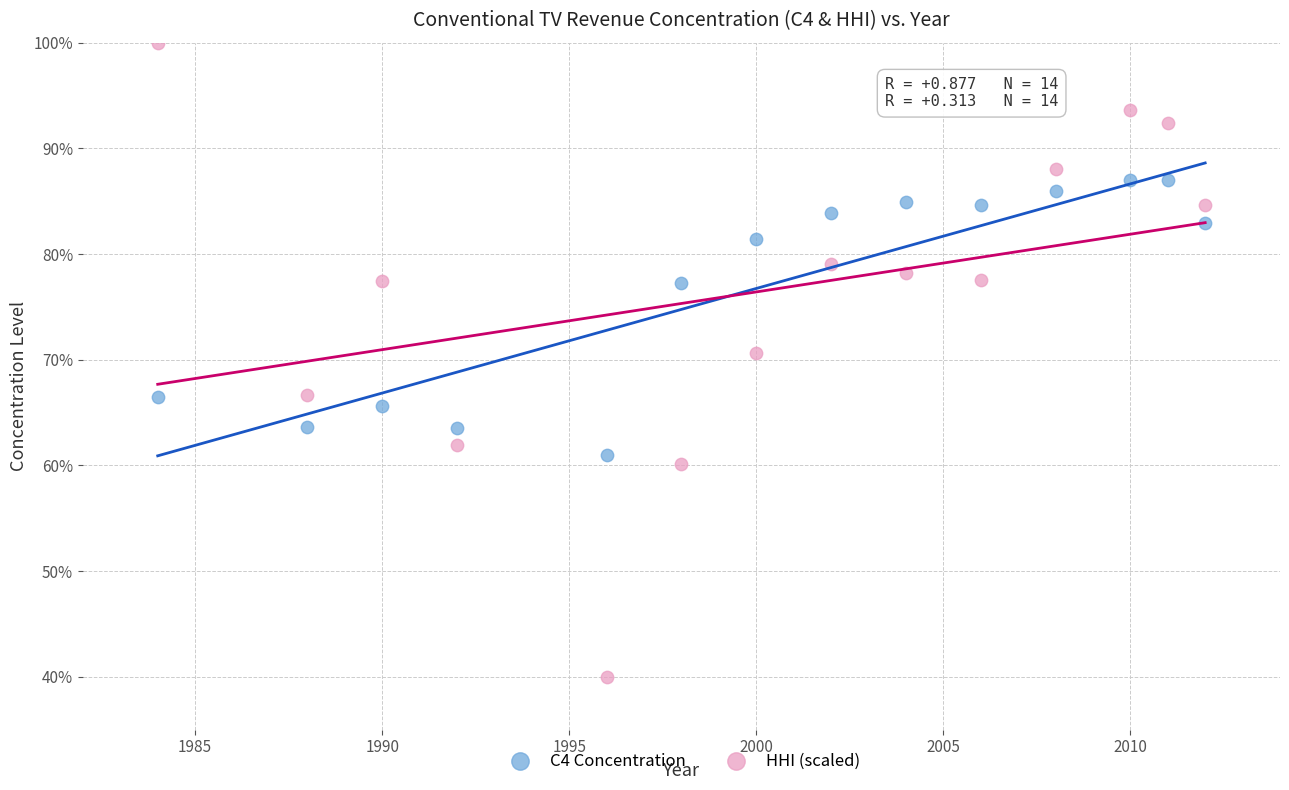

Which series contains the lowest Y value?

HHI (scaled)